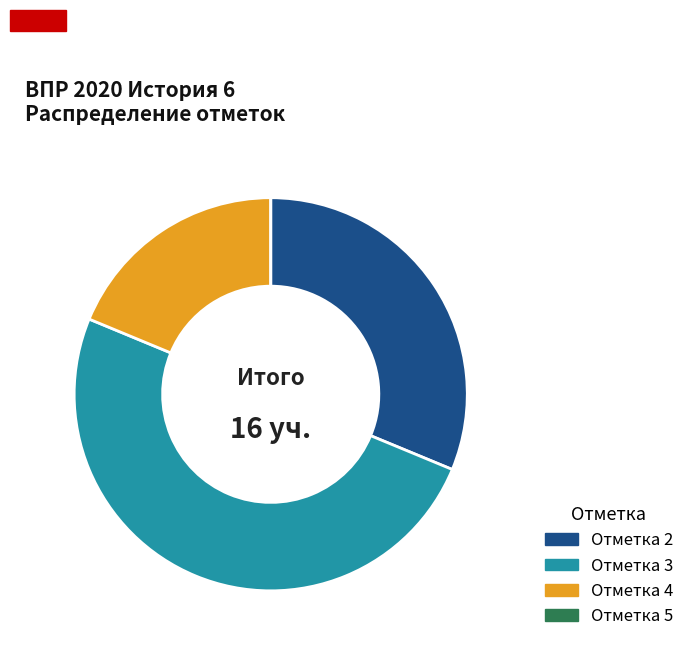

Which has a higher value, Отметка 3 or Отметка 2?

Отметка 3